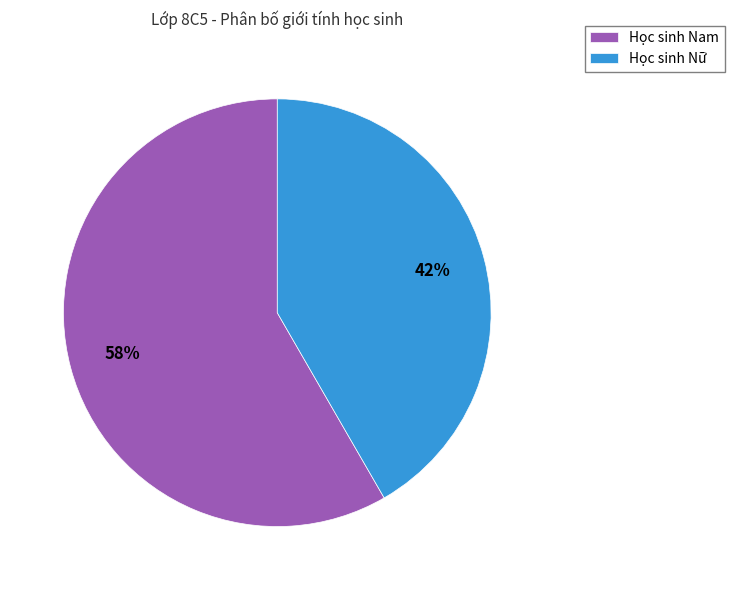

Is it true that Học sinh Nữ is 32% of the pie?

False